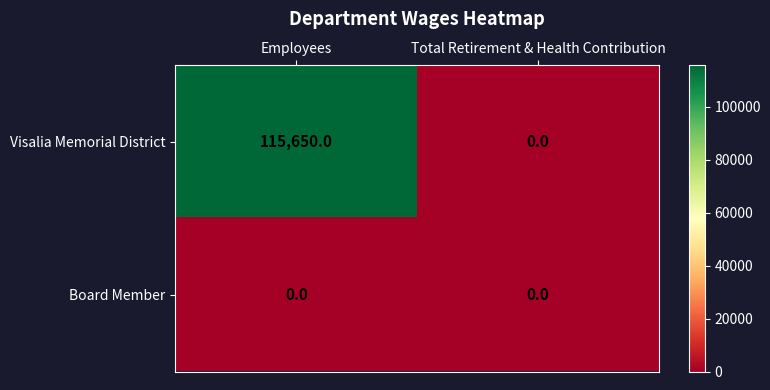

At Employees, list the series in order from smallest to largest.

Board Member, Visalia Memorial District